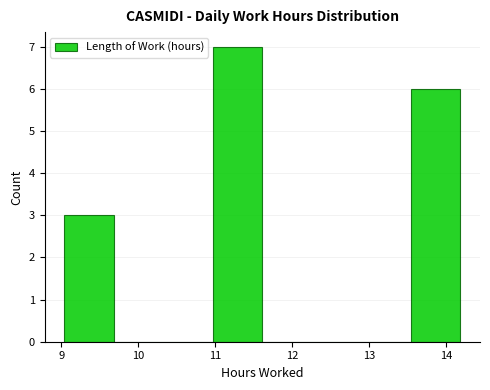

Which range on the x-axis has the tallest bar?

11.0 to 11.6